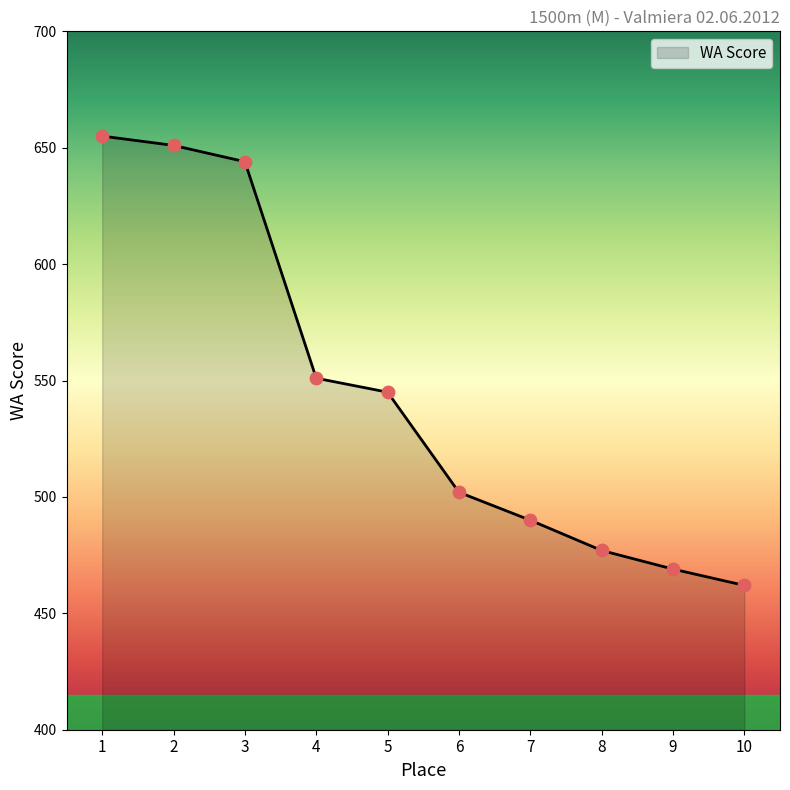

What is the change in value from 4 to 9?

-82